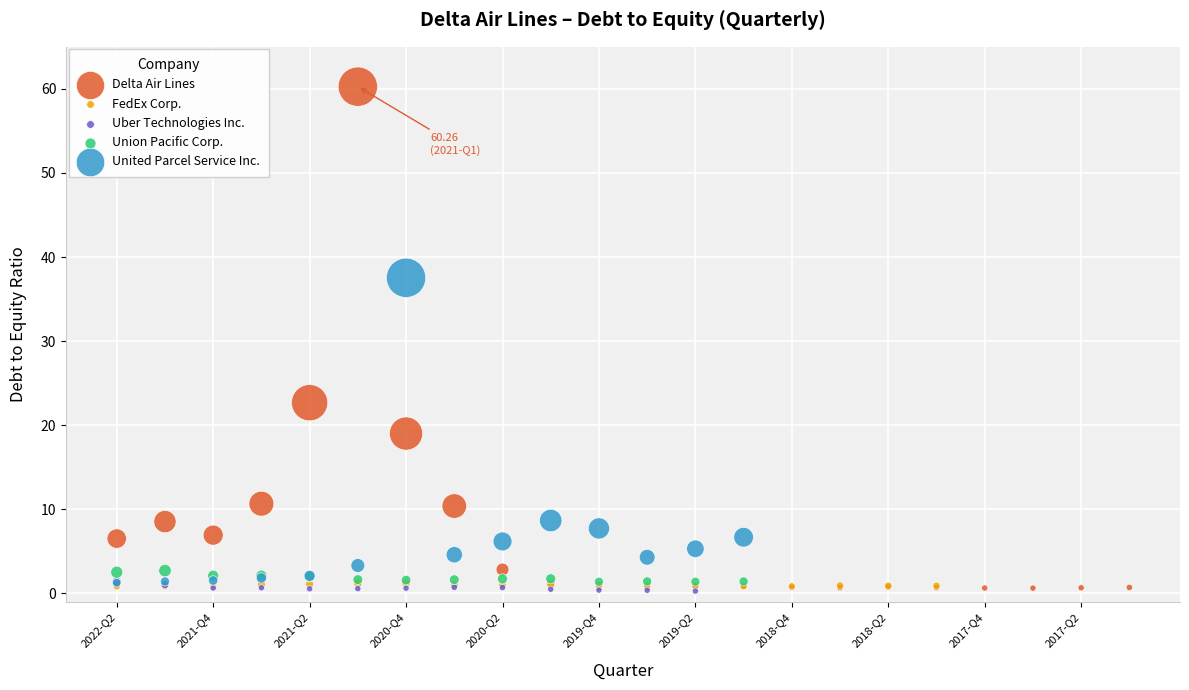

Which series has the largest Y range (max minus min)?

Delta Air Lines